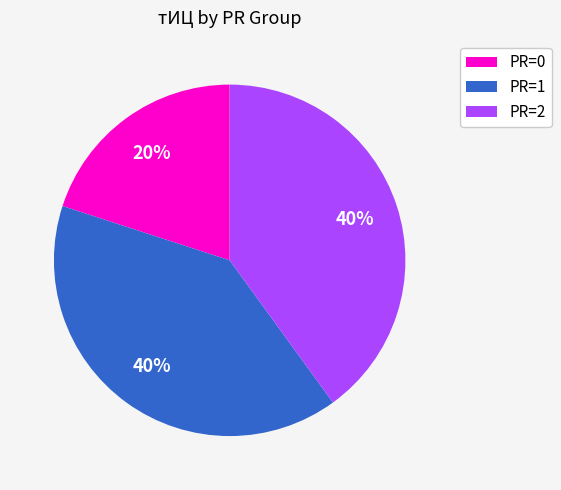

How many slices are in this pie chart?

3